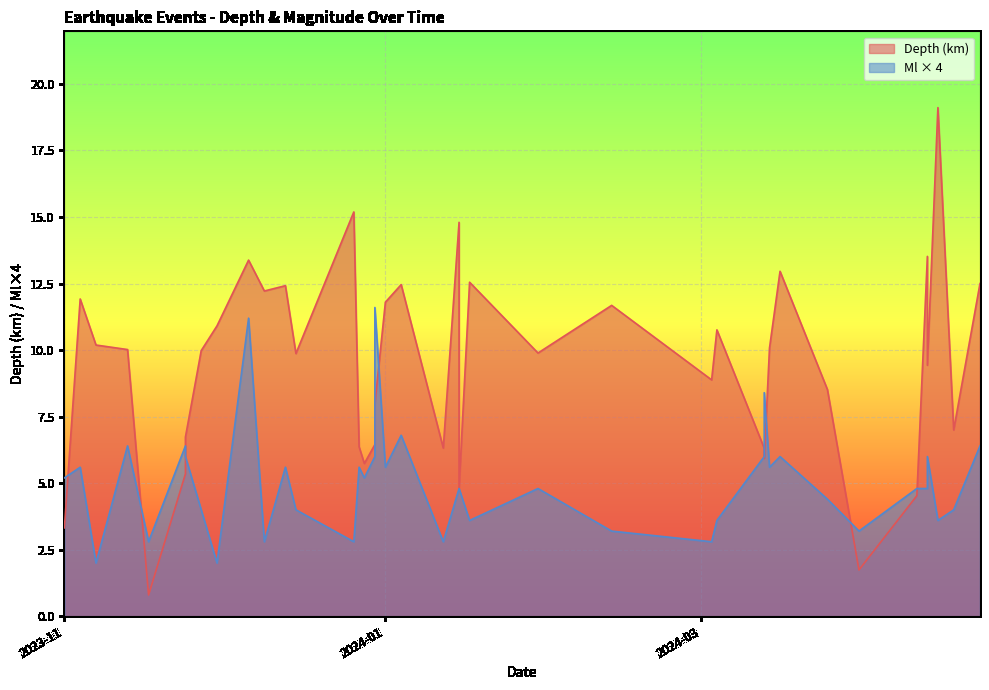

Rank the categories by Ml value from highest to lowest.

2023-12-30, 2023-12-06, 2024-03-13, 2024-01-04, 2024-04-23, 2023-11-24, 2023-11-13, 2024-04-13, 2024-03-16, 2024-03-13, 2023-12-30, 2023-11-24, 2024-03-14, 2024-01-01, 2023-12-27, 2023-12-13, 2023-11-04, 2023-12-28, 2023-11-01, 2024-04-13, 2024-04-11, 2024-01-30, 2024-01-15, 2024-01-15, 2024-03-25, 2024-04-18, 2023-12-15, 2023-11-27, 2024-04-15, 2024-03-04, 2024-01-17, 2024-03-31, 2024-02-13, 2024-03-03, 2024-01-12, 2023-12-26, 2023-12-09, 2023-11-17, 2023-11-30, 2023-11-07